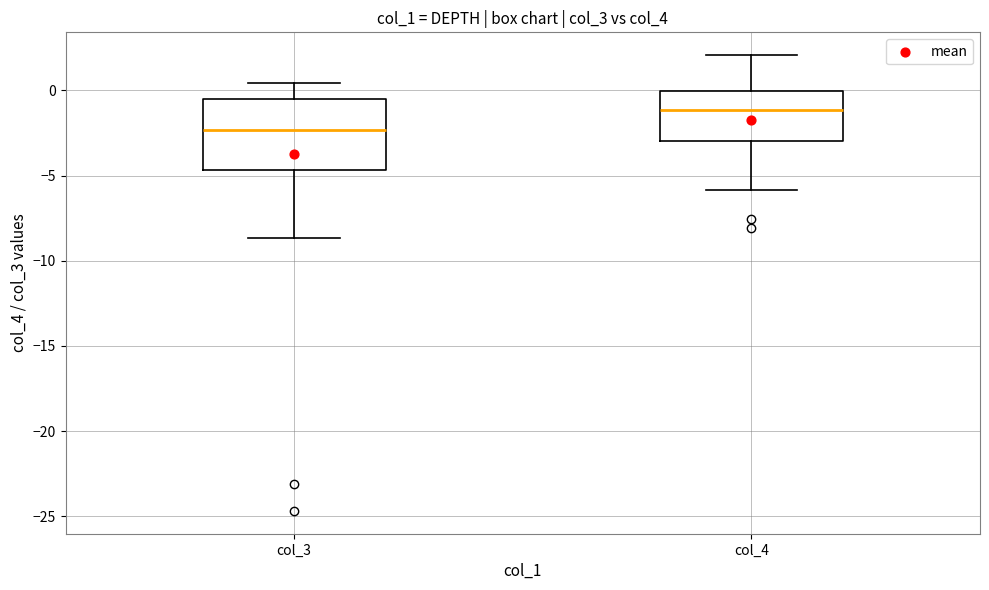

Which box is the tallest, from its lower edge to its upper edge?

col_3